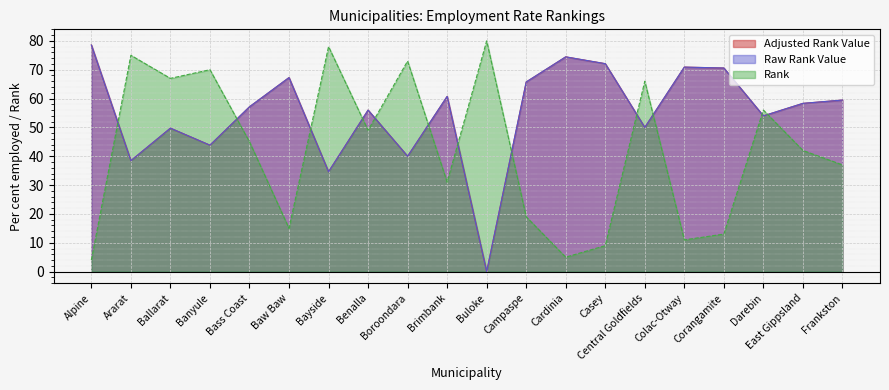

The value of Adjusted Rank Value at Ararat is 38.5. True or false?

True